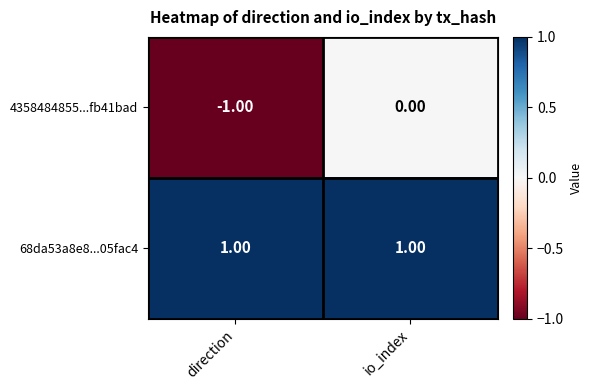

Which series has the largest total across all categories?

68da53a8e8...05fac4